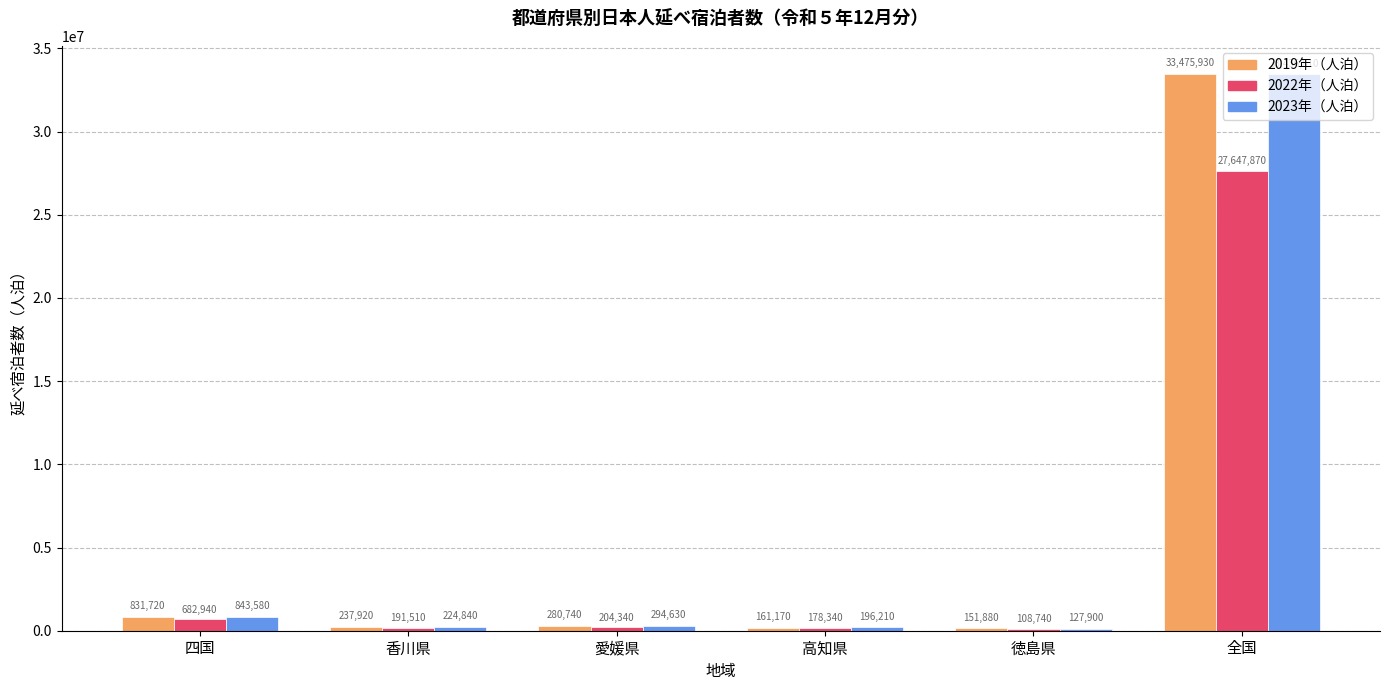

What is the sum of all 2019年（人泊） values?

35139360